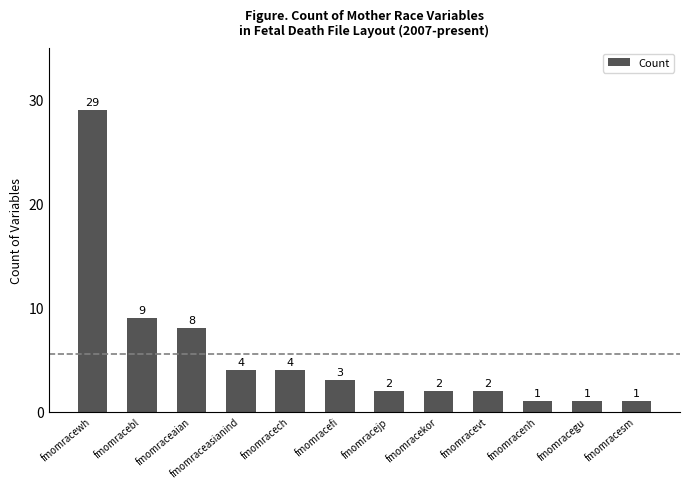

Read the value at fmomracewh.

29